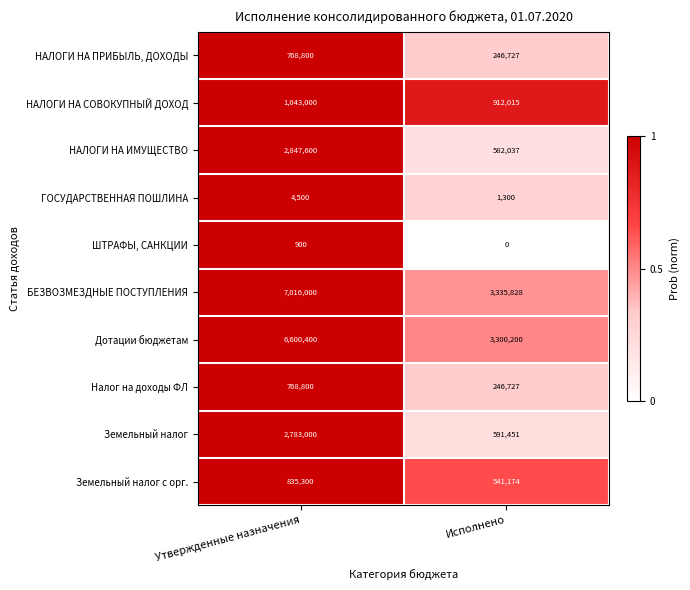

What is the sum of all НАЛОГИ НА ПРИБЫЛЬ, ДОХОДЫ values?

1015527